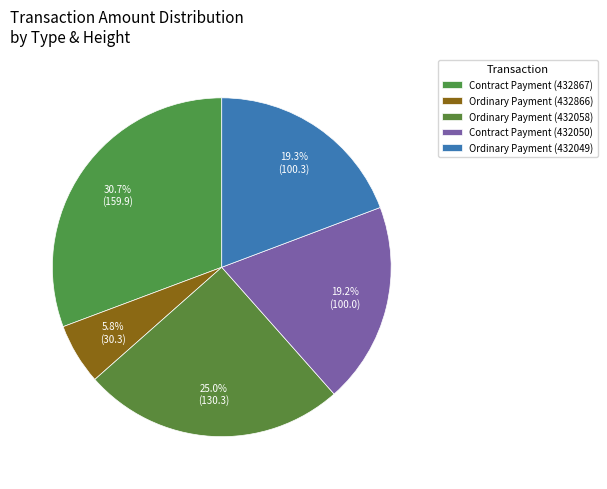

Does any single category account for the majority?

No